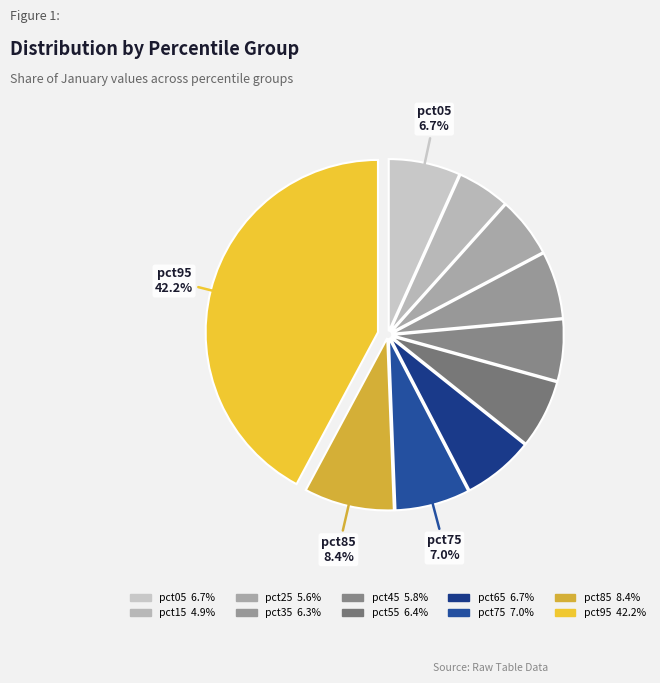

To the nearest percent, what is the difference between the largest and smallest slice percentages?

37%